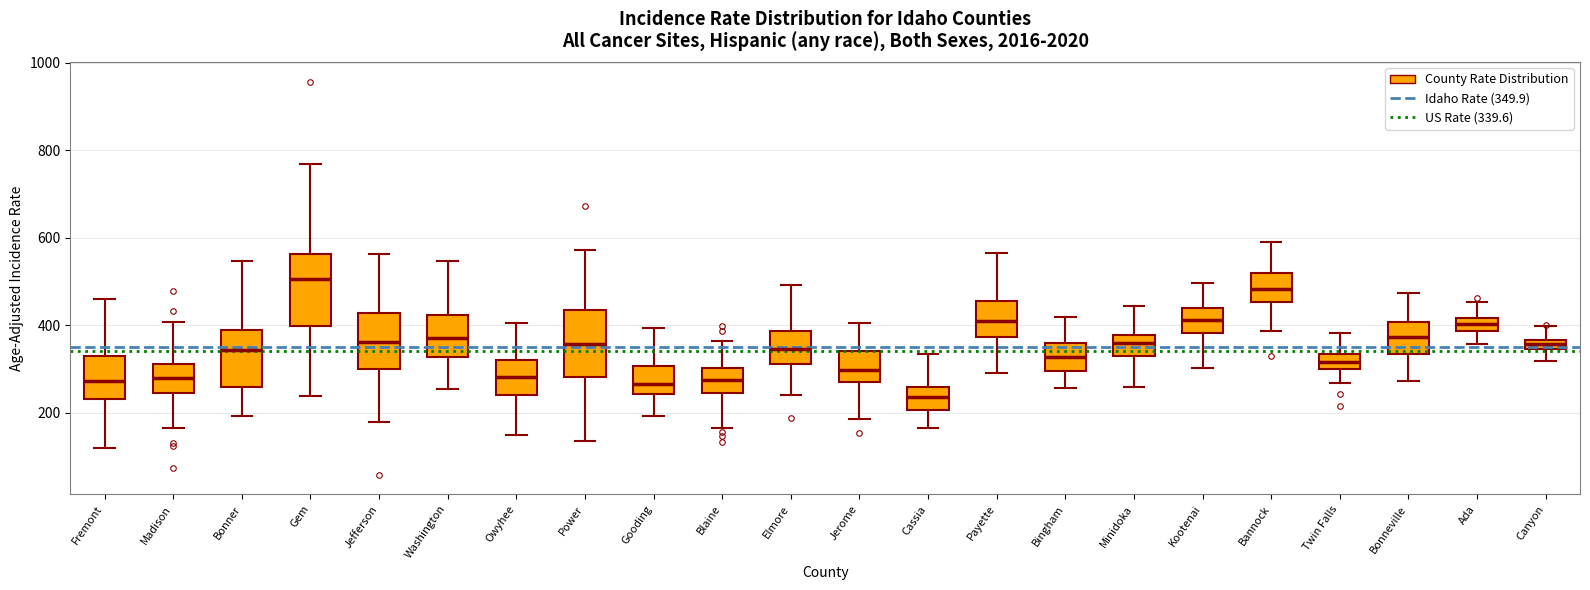

Which box has the highest median line?

Gem